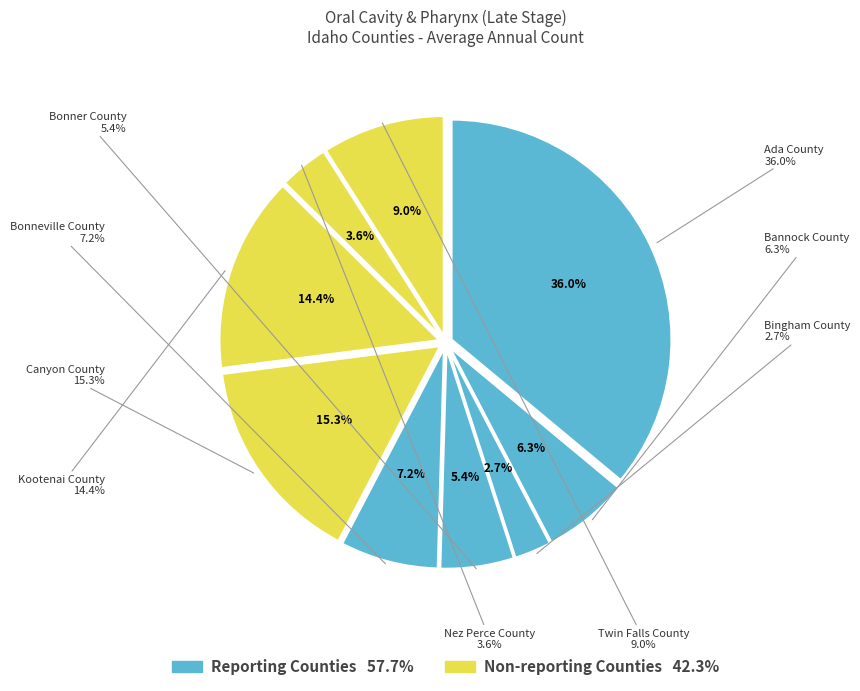

To the nearest percent, what portion does Bingham County represent?

3%